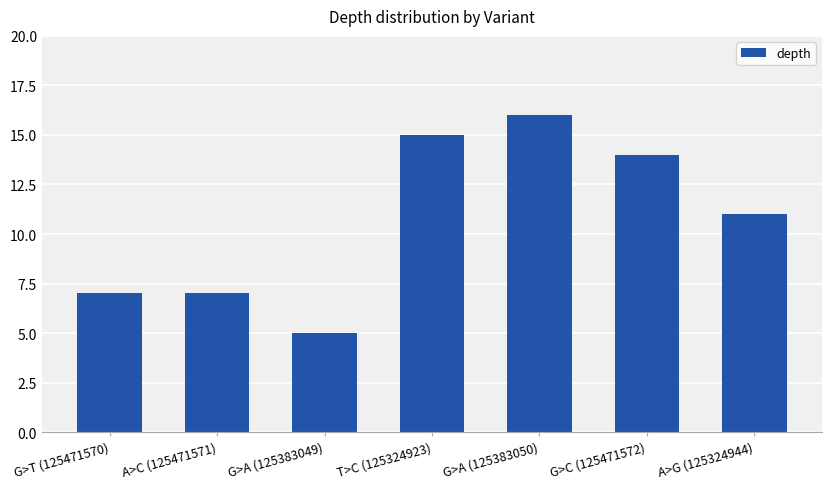

What is the approximate value at G>T (125471570), to the nearest 5?

5